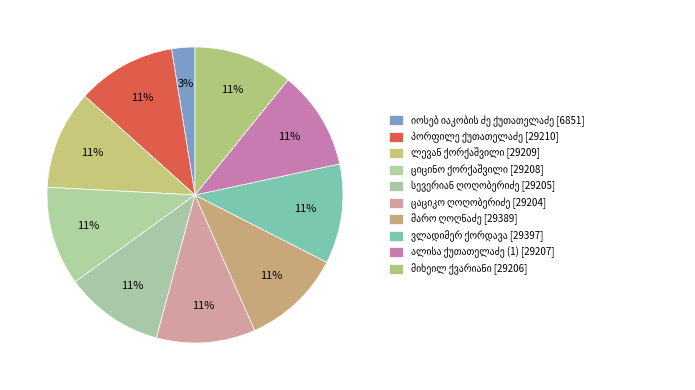

Rank the categories by value from lowest to highest.

იოსებ იაკობის ძე ქუთათელაძე, ცაციკო ღოღობერიძე, სევერიან ღოღობერიძე, მიხეილ ქვარიანი, ალისა ქუთათელაძე (1), ციცინო ქორქაშვილი, ლევან ქორქაშვილი, პორფილე ქუთათელაძე, მარო ღოღნაძე, ვლადიმერ ქორდავა